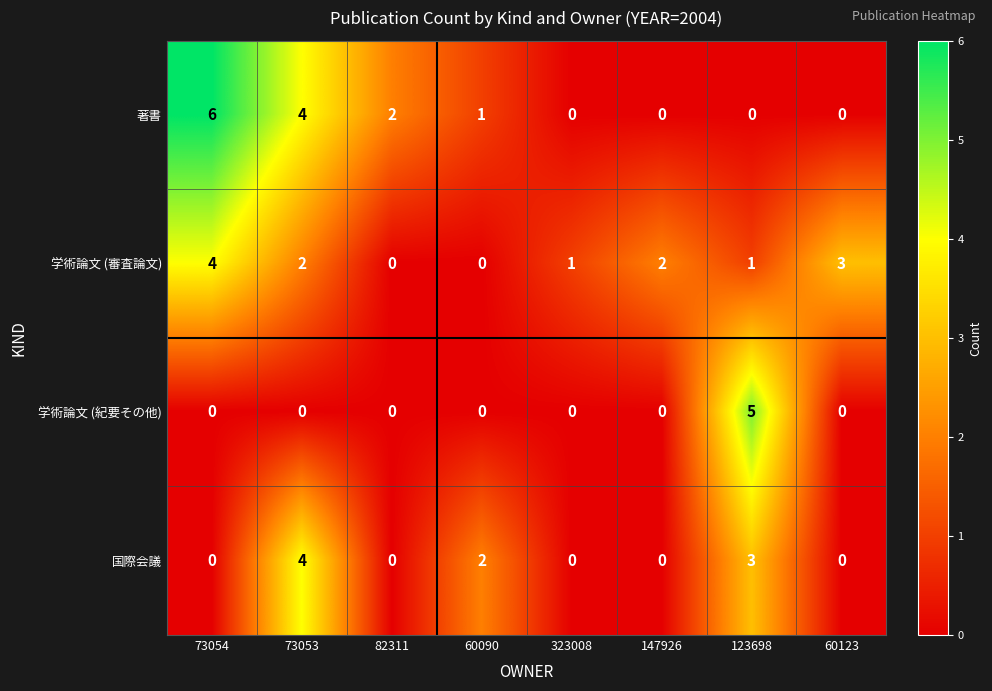

What is the highest value of the 国際会議 series?

4